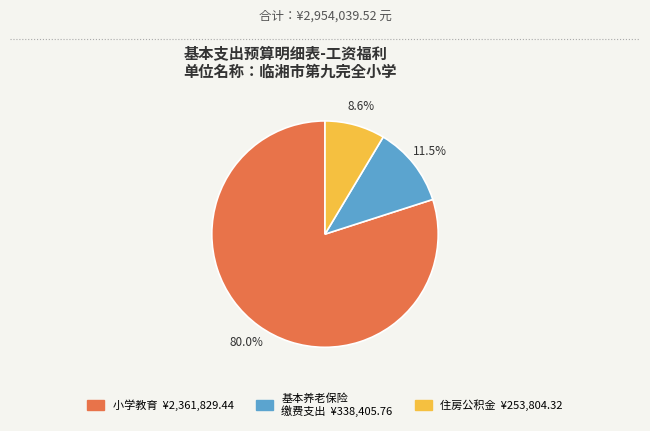

Is there any slice that represents more than half of the pie?

Yes